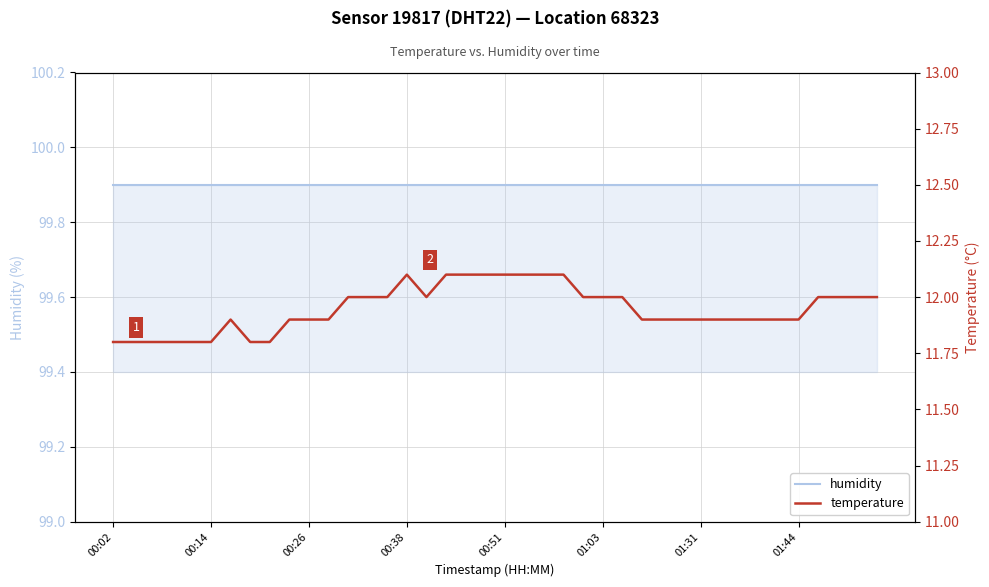

What is the difference between the second highest and minimum values in the temperature series?

0.3